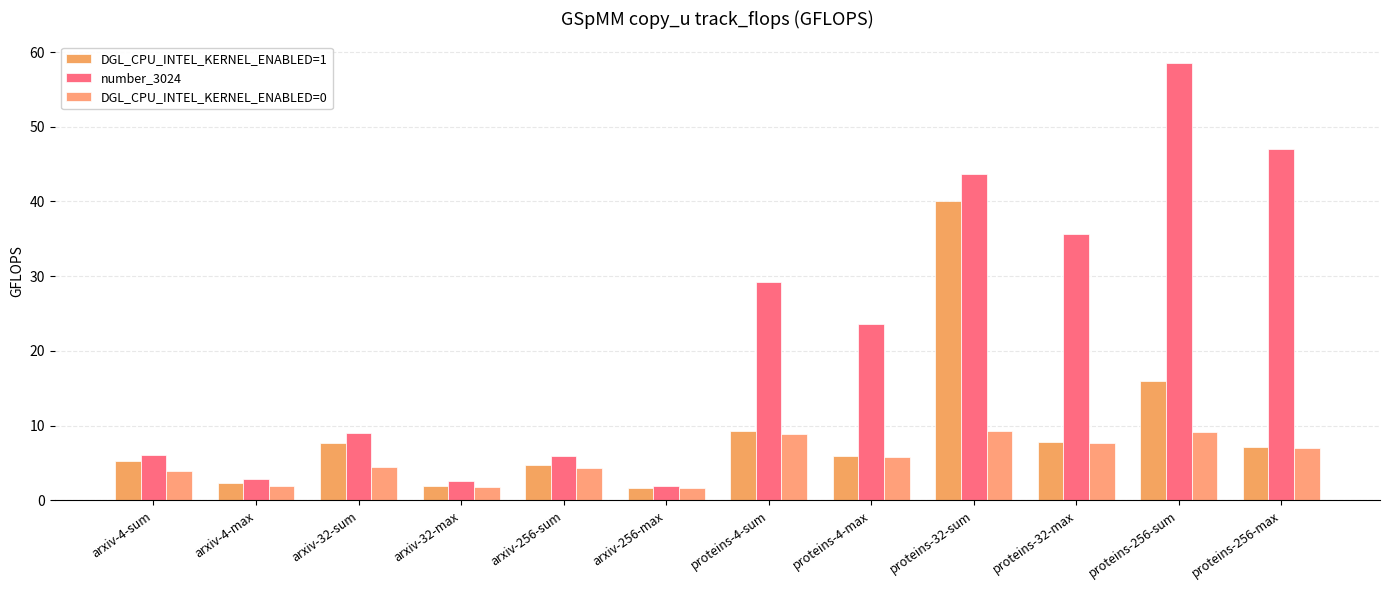

How many bars are there in each group?

3